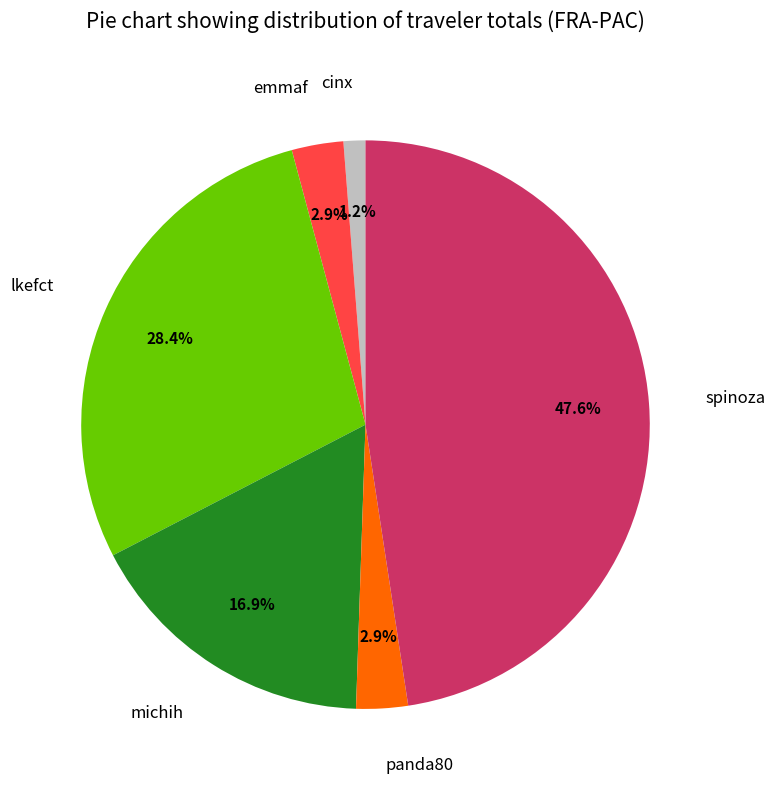

To the nearest percent, what percentage of the pie is lkefct?

28%